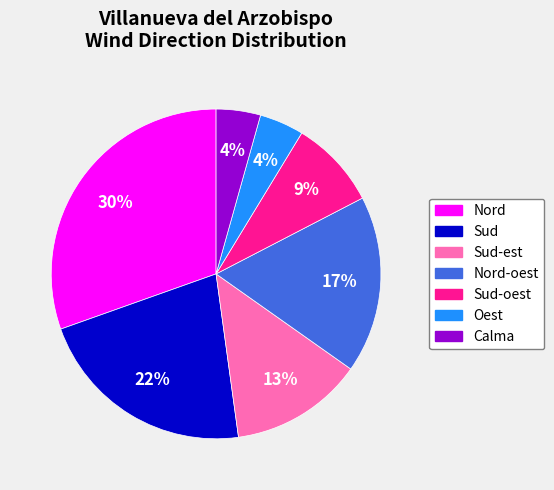

Which has a higher value, Nord-oest or Sud?

Sud